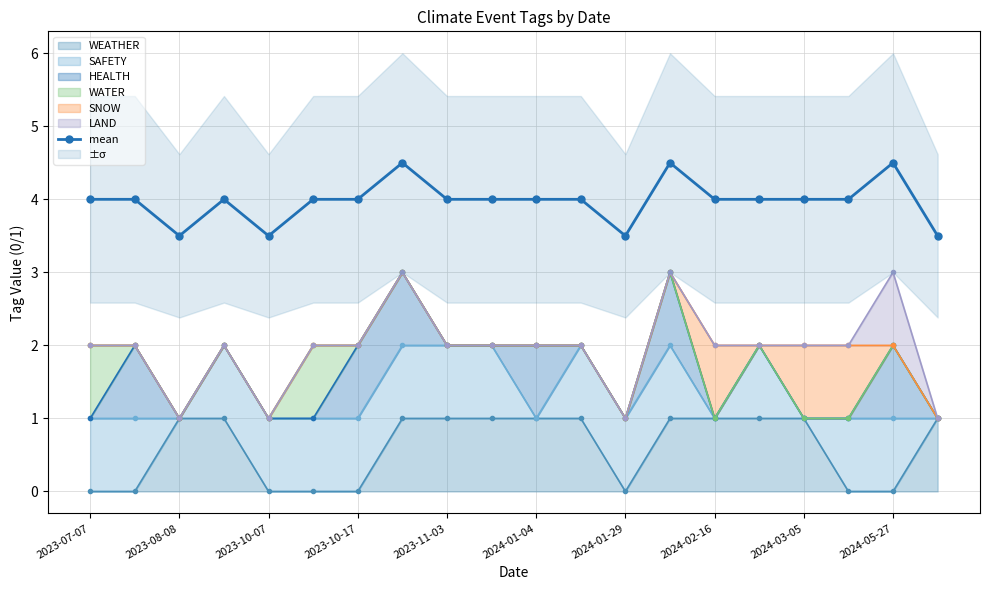

What is the difference between the second highest and minimum values?

1.0